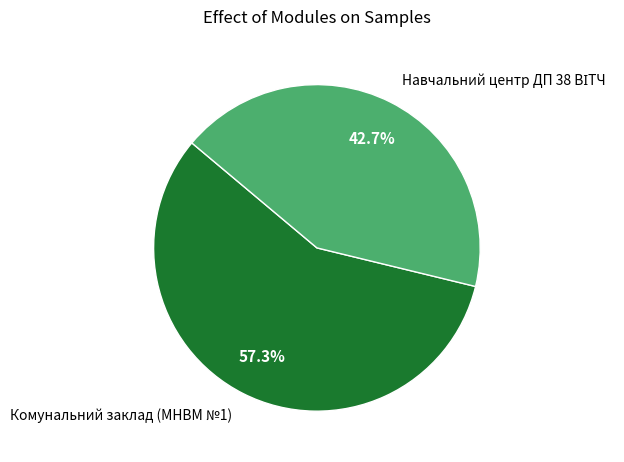

What percentage is the Комунальний заклад (МНВМ №1) slice, to the nearest percent?

57%